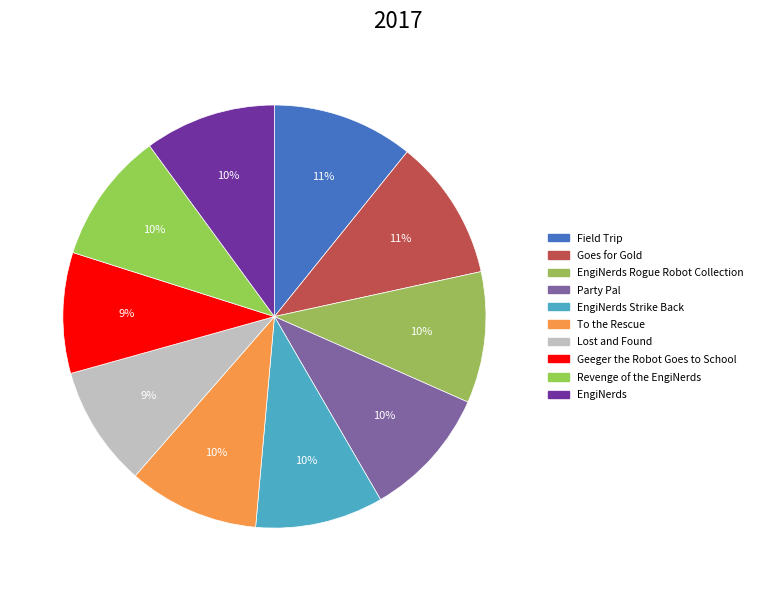

What percentage is the EngiNerds slice, to the nearest percent?

10%